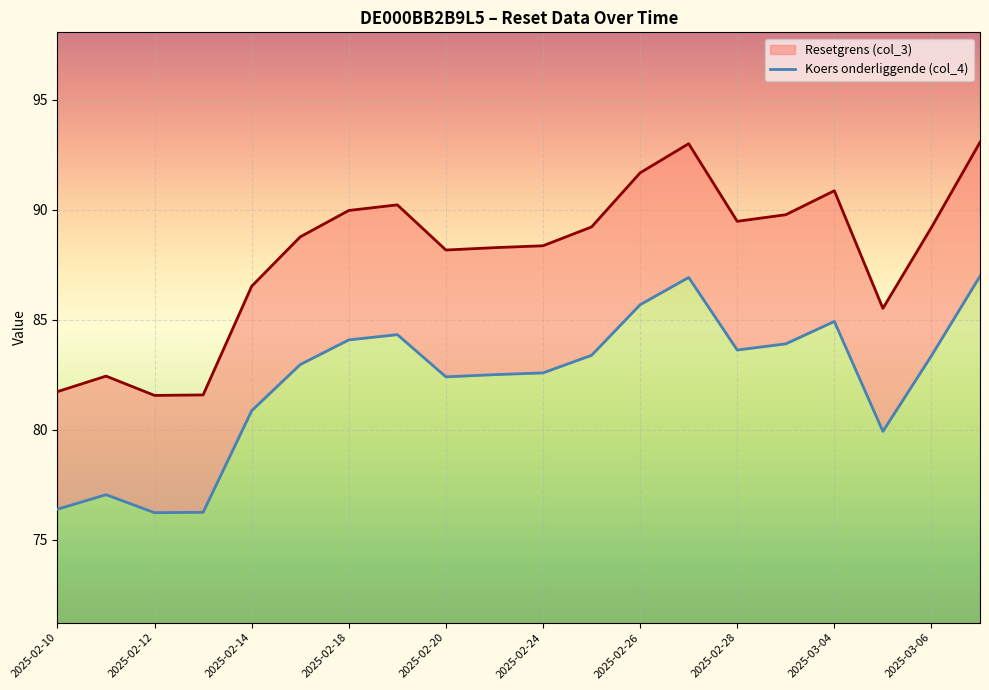

The Koers onderliggende (col_4) series shows 13.7 at 2025-03-04. True or false?

True